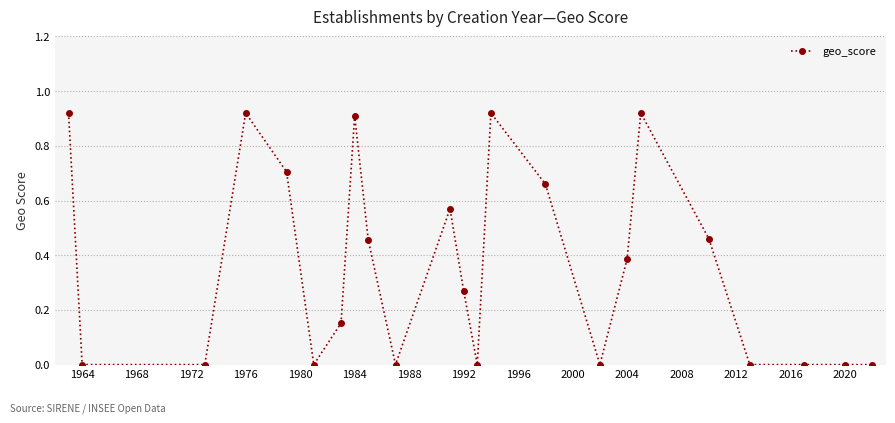

True or false: the data has more than 0 interior local peaks.

True